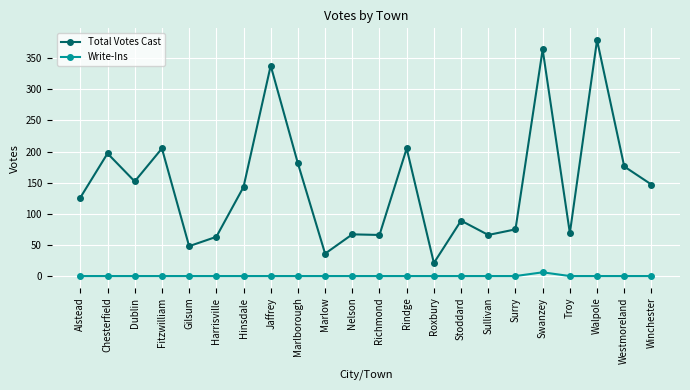

Which series has the largest total across all categories?

Total Votes Cast